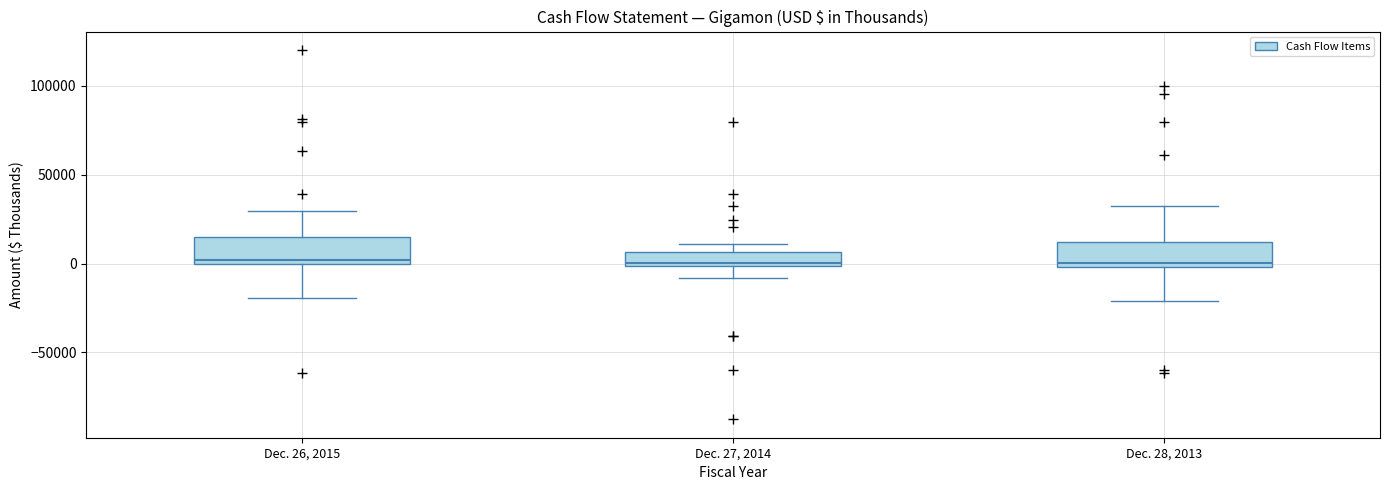

Reading left to right, transcribe this box plot: for each box, give where its median line is, the range the box spans, and where its two whiskers end, as read against the y-axis. The values are not printed on the chart, so give them approximately, as read against the axis.

Dec. 26, 2015: median 0 (just above the box's lower edge), box 0 to 15000, whiskers -20000 to 30000
Dec. 27, 2014: median 0 (just above the box's lower edge), box 0 to 5000, whiskers -10000 to 10000
Dec. 28, 2013: median 0 (just above the box's lower edge), box 0 to 10000, whiskers -20000 to 35000